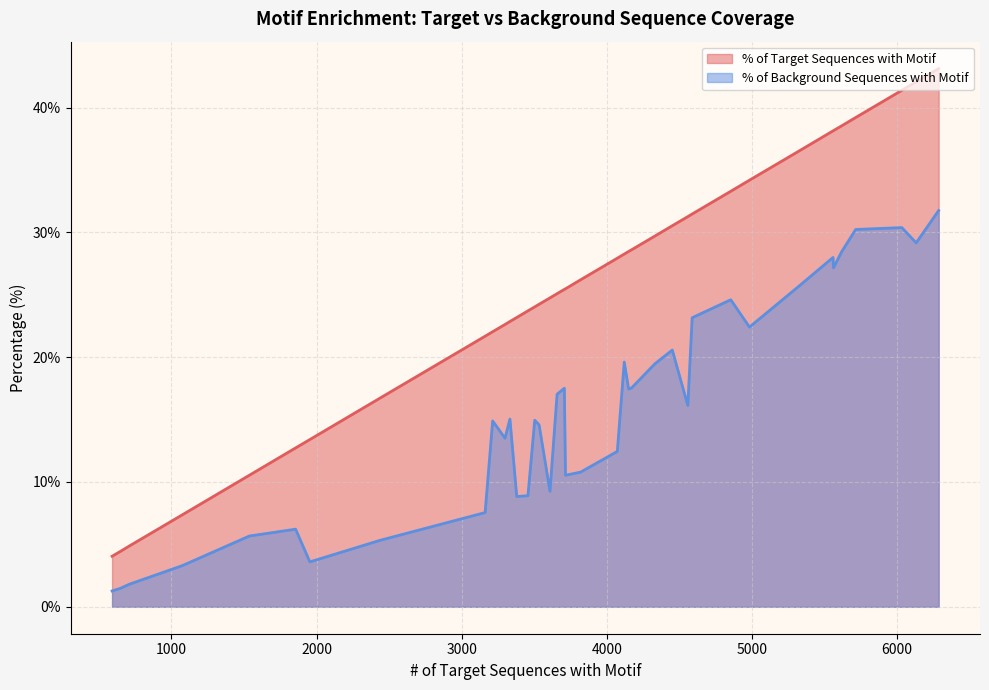

What are all the series names shown in the legend?

% of Target Sequences with Motif, % of Background Sequences with Motif